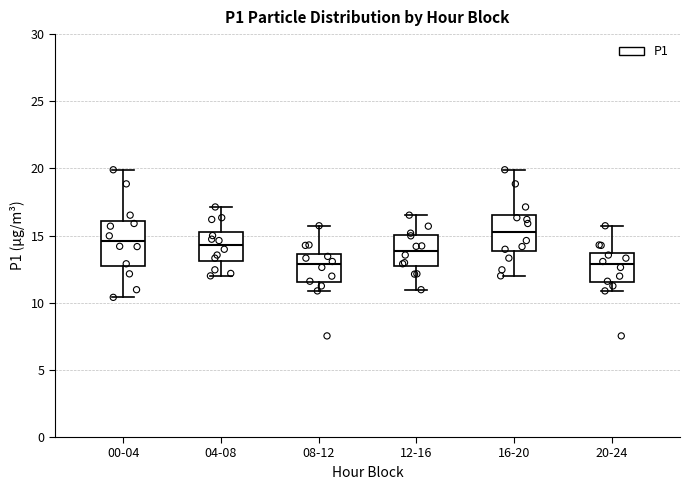

Reading left to right, transcribe this box plot: for each box, give where its median line is, the range the box spans, and where its two whiskers end, as read against the y-axis. The values are not printed on the chart, so give them approximately, as read against the axis.

00-04: median 14.5, box 12.5 to 16.0, whiskers 10.5 to 20.0
04-08: median 14.5, box 13.0 to 15.5, whiskers 12.0 to 17.0
08-12: median 13.0, box 11.5 to 13.5, whiskers 11.0 to 15.5
12-16: median 14.0, box 12.5 to 15.0, whiskers 11.0 to 16.5
16-20: median 15.5, box 14.0 to 16.5, whiskers 12.0 to 20.0
20-24: median 13.0, box 11.5 to 13.5, whiskers 11.0 to 15.5